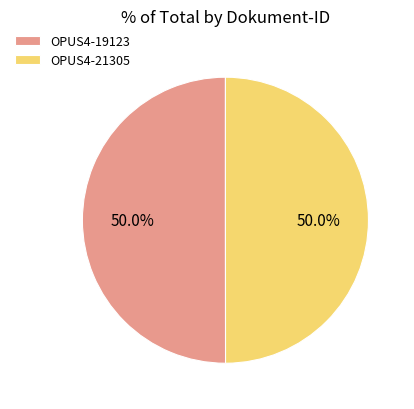

What is the ratio of the value at OPUS4-19123 to the value at OPUS4-21305?

1.0